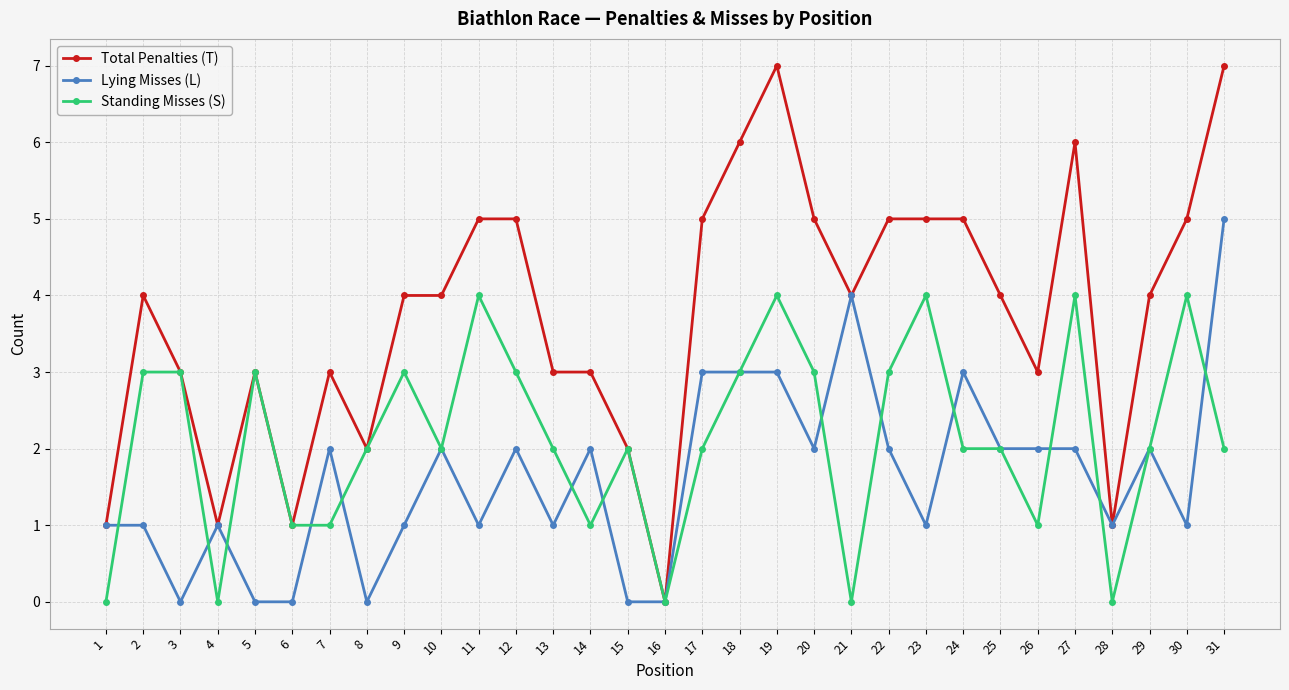

Does the chart have visible grid lines?

Yes